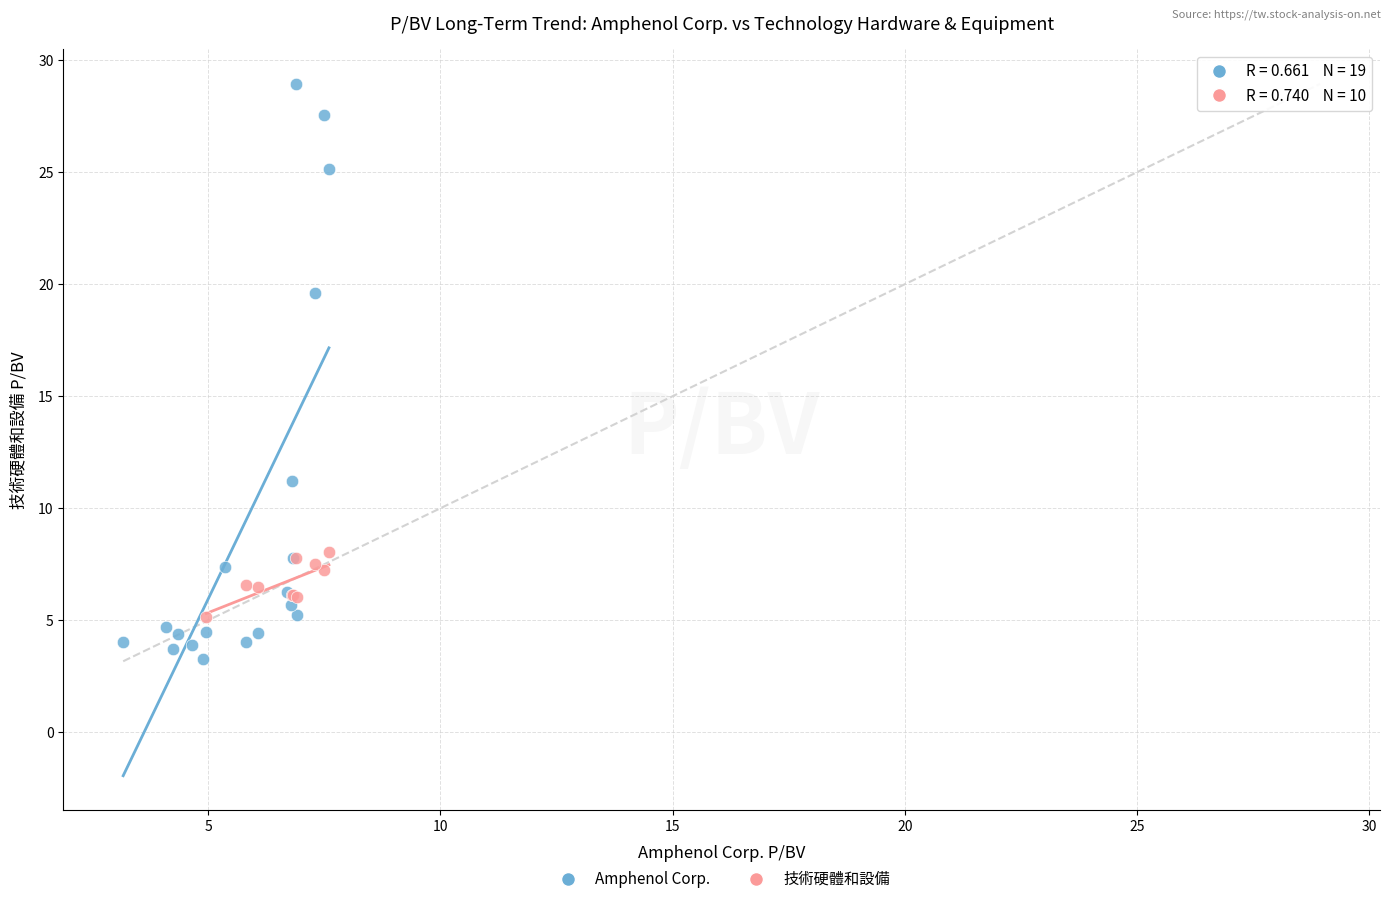

Which series reaches the maximum Y coordinate?

Amphenol Corp.